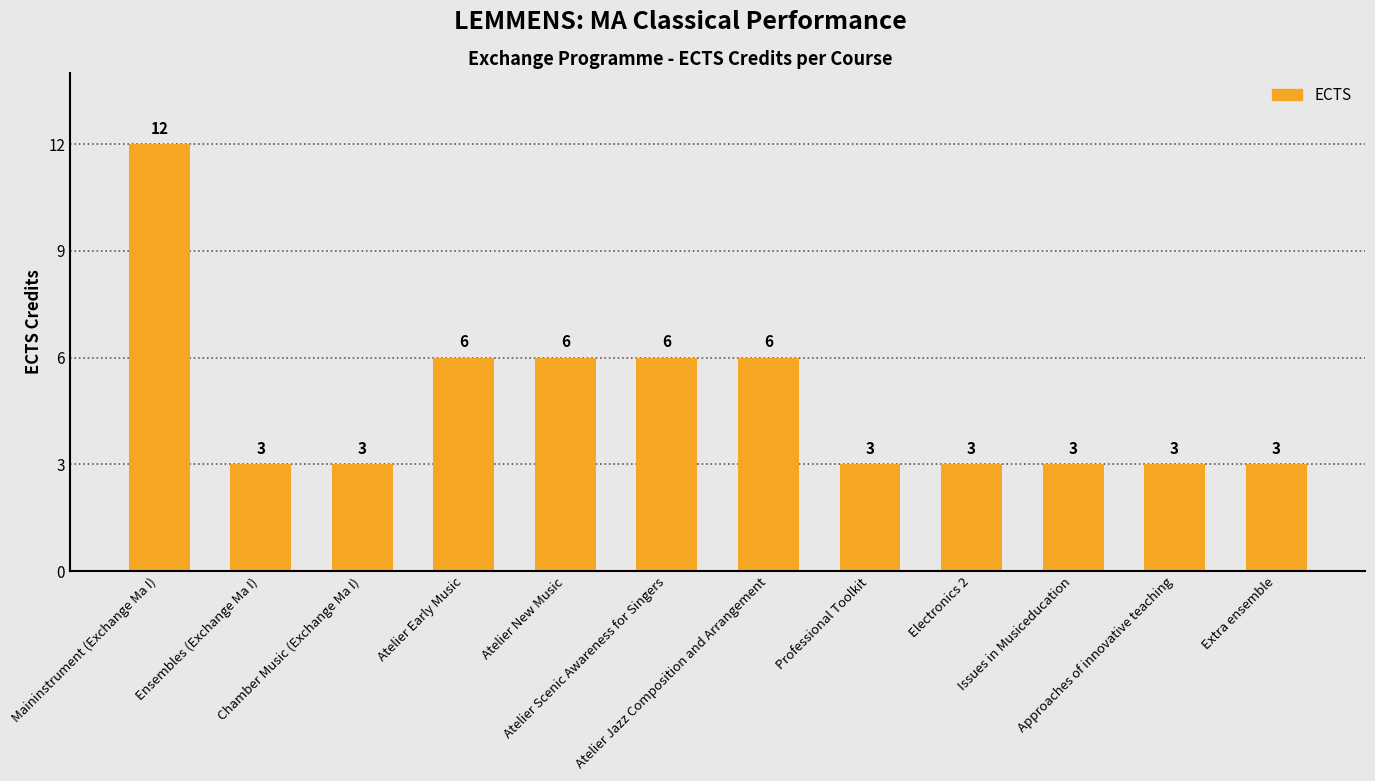

How many values are between 3 and 6?

11